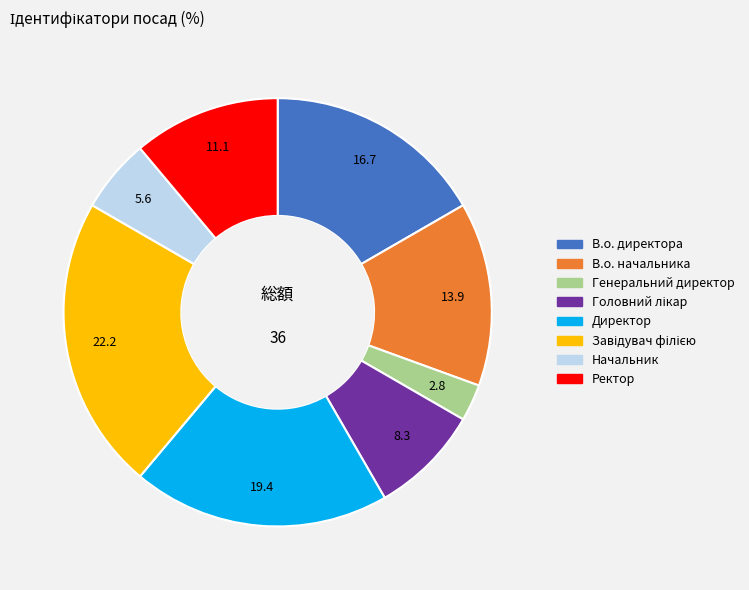

Which category has the smallest portion of the pie?

Генеральний директор